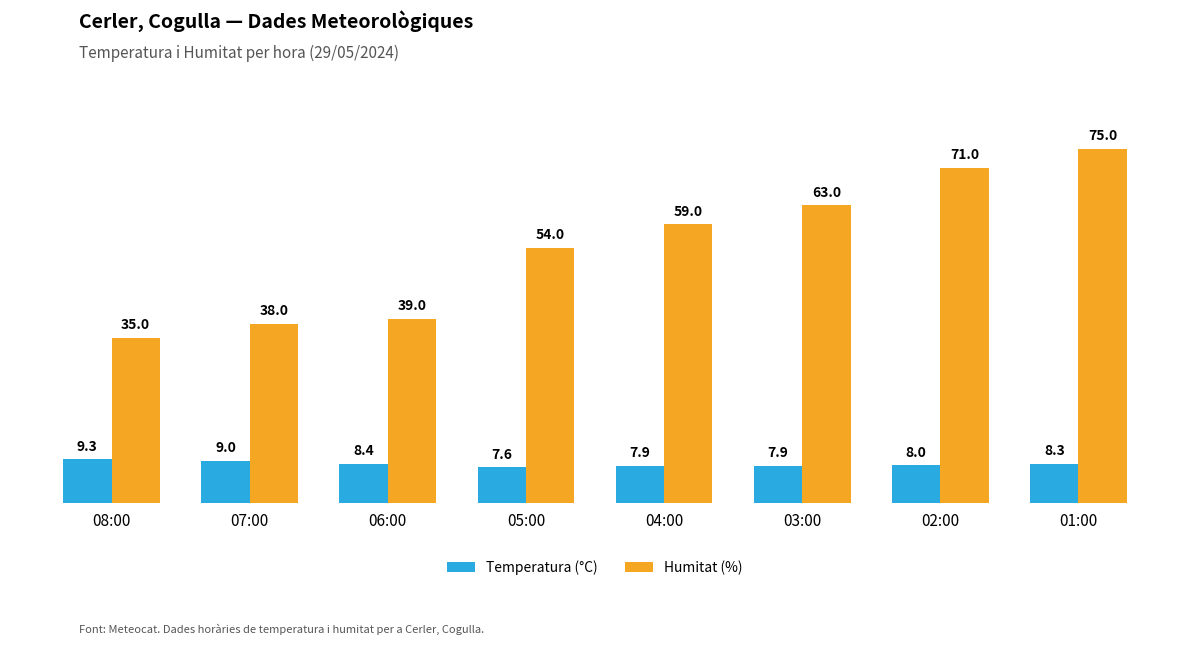

What is the lowest value of the Temperatura (°C) series?

7.6